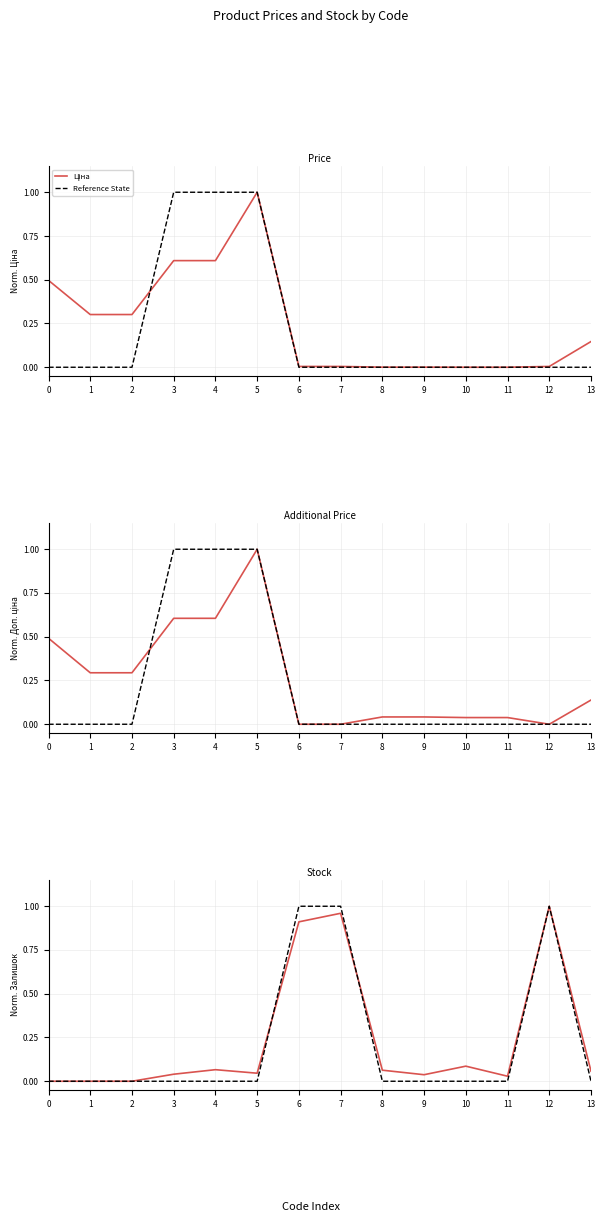

At which category does Залишок reach its first local peak?

4